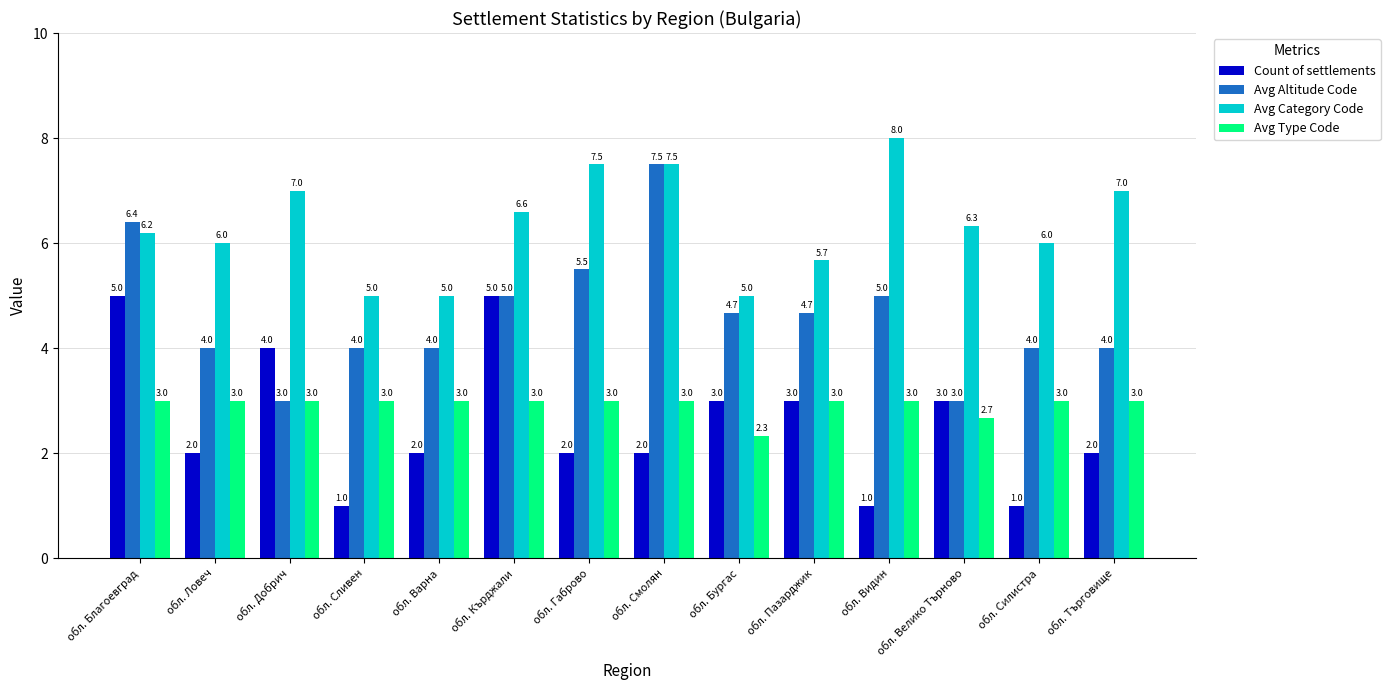

How many groups of bars are there?

14